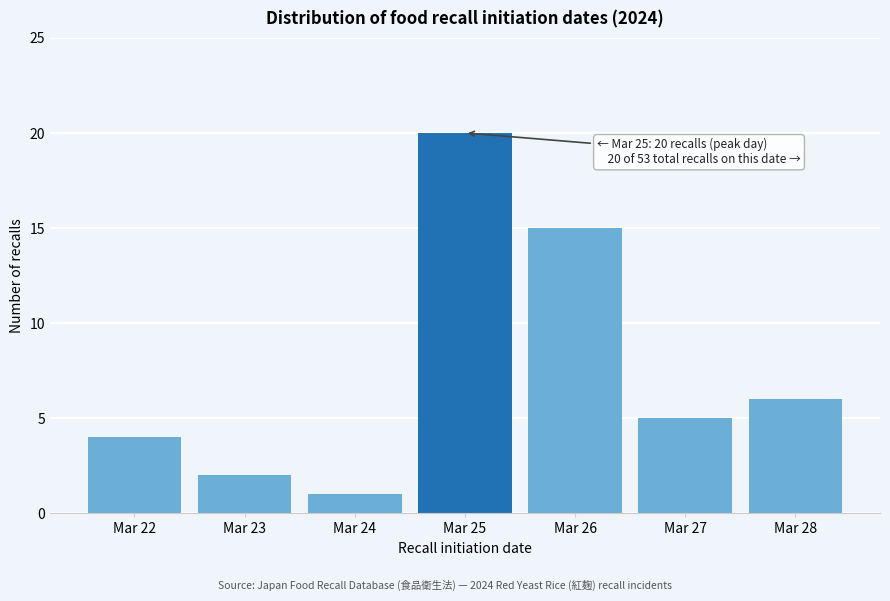

Reading left to right, extract all data points from this chart.

Mar 22=4	Mar 23=2	Mar 24=1	Mar 25=20	Mar 26=15	Mar 27=5	Mar 28=6